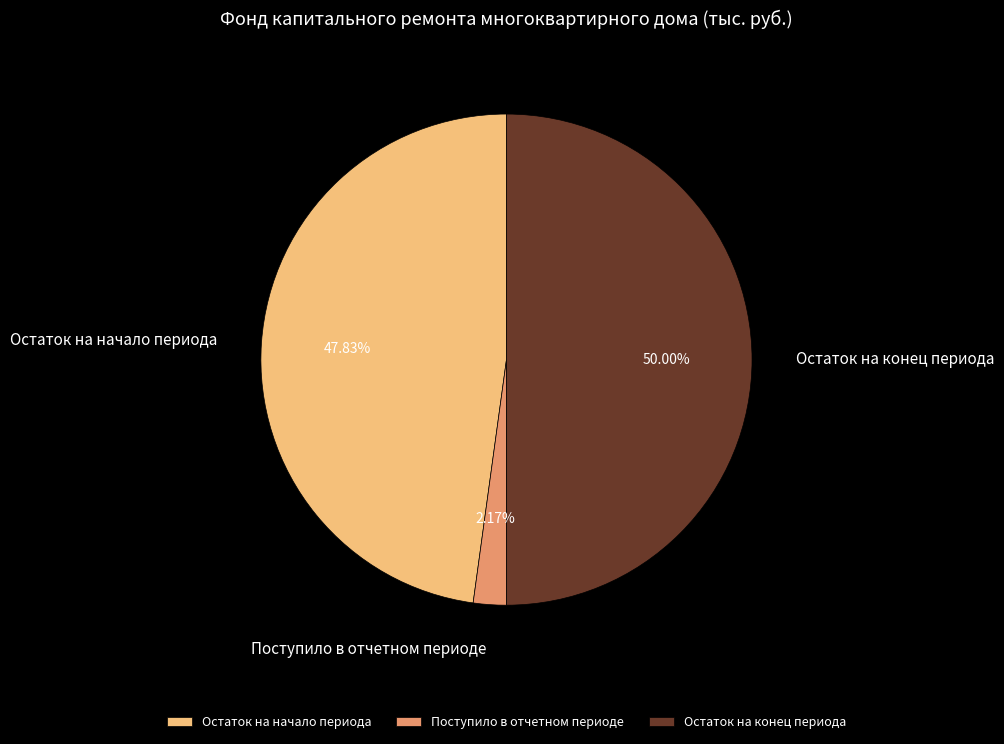

To the nearest percent, what percentage of the pie is Остаток на начало периода?

48%